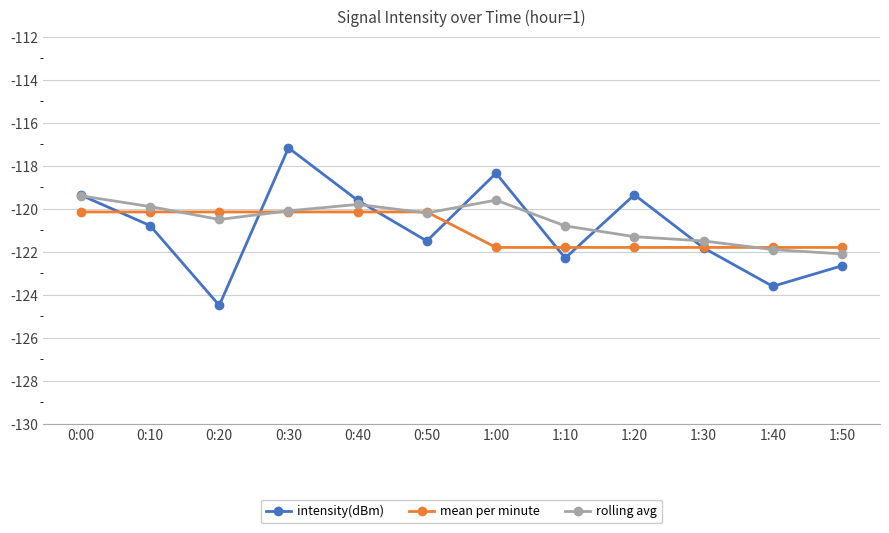

How many values in the rolling avg series are below -120?

8